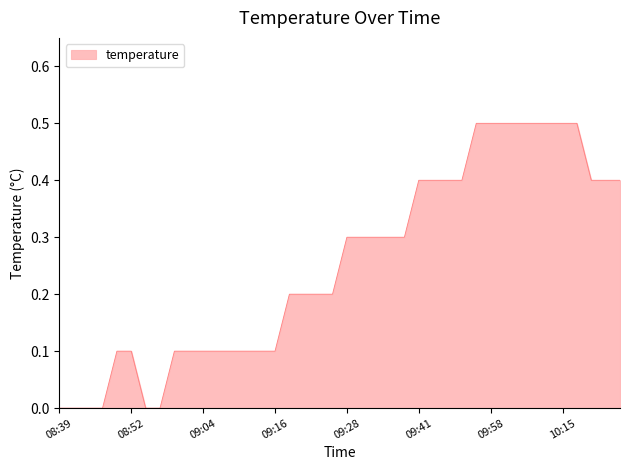

Does the chart have visible grid lines?

No